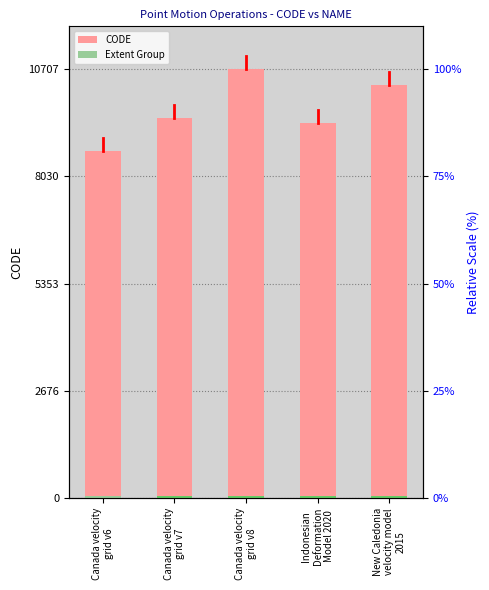

The CODE series shows 3557.0 at New Caledonia
velocity model
2015. True or false?

False